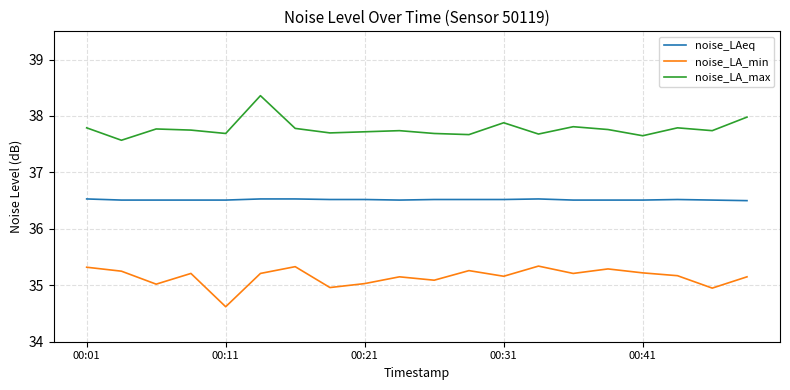

Does the chart have visible grid lines?

Yes